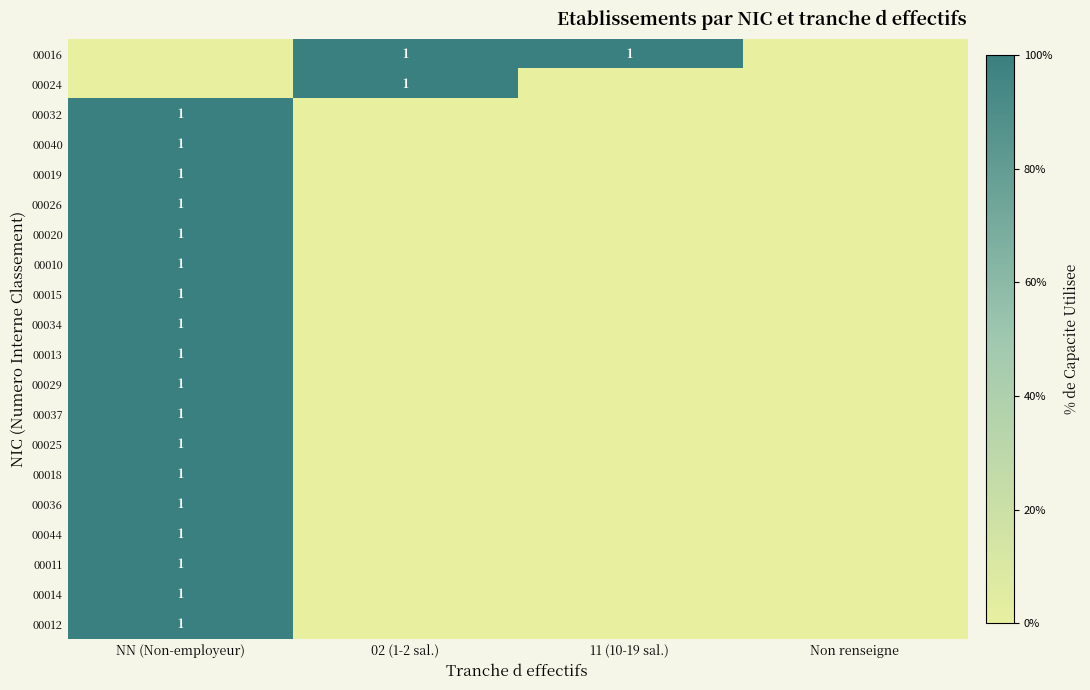

The 00024 series shows 1 at 02 (1-2 sal.). True or false?

True